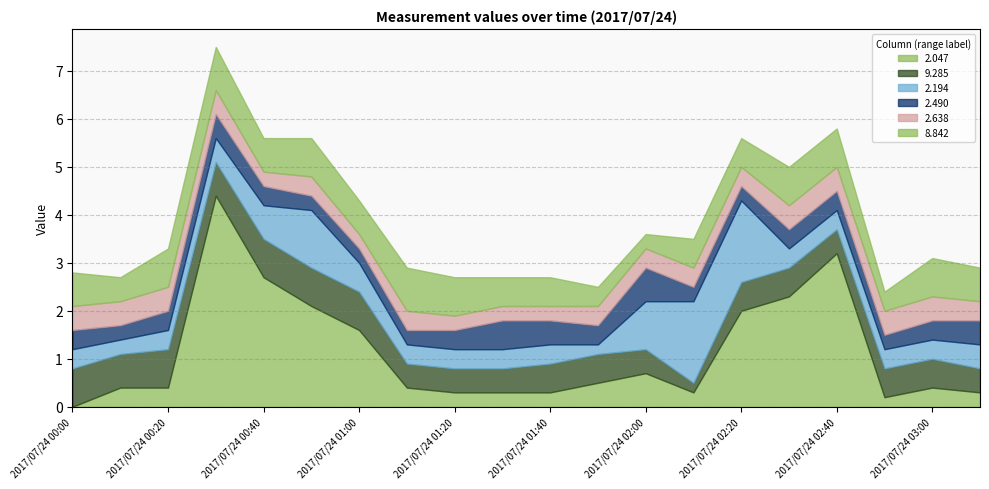

Between 2017/07/24 00:00 and 2017/07/24 00:10, which series saw the biggest shift?

2.047